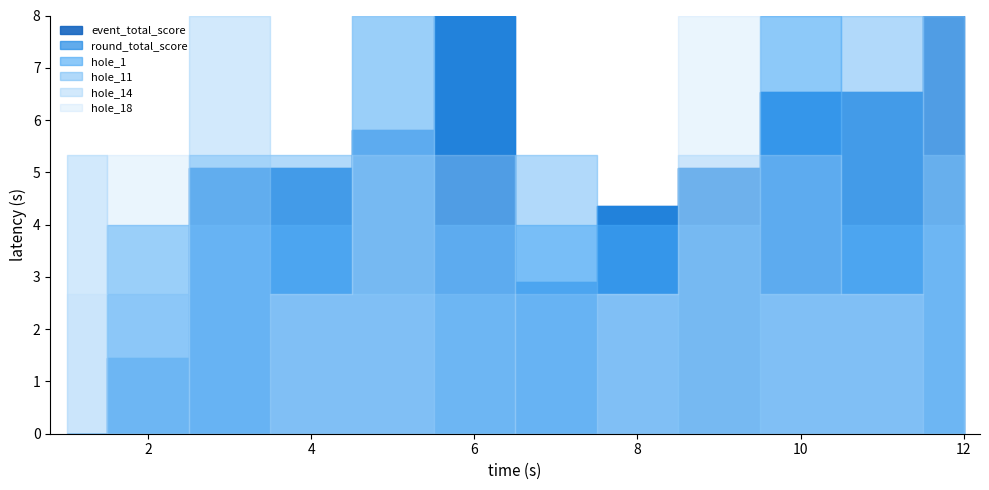

In hole_14, how many points are lower than both neighbors (excluding endpoints)?

3